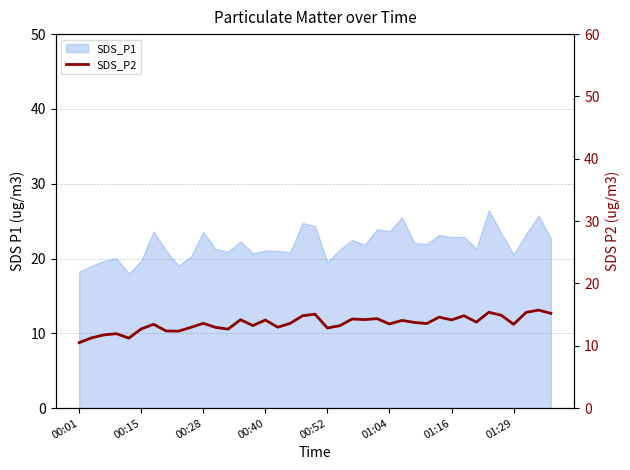

What is the ratio of the value at 26 to the value at 15?

1.0